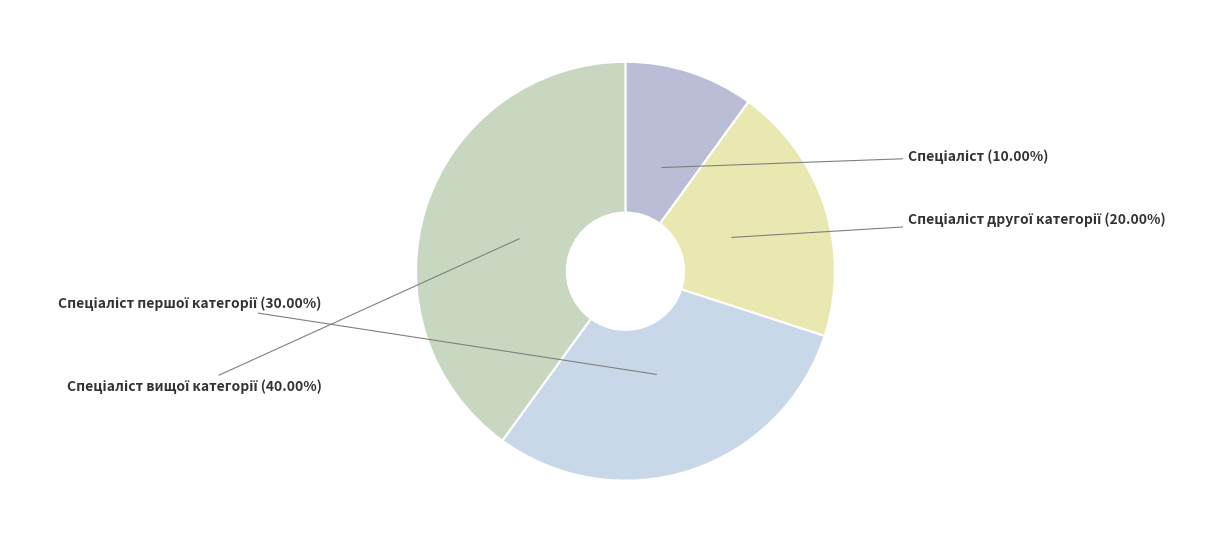

Is there any slice that represents more than half of the pie?

No